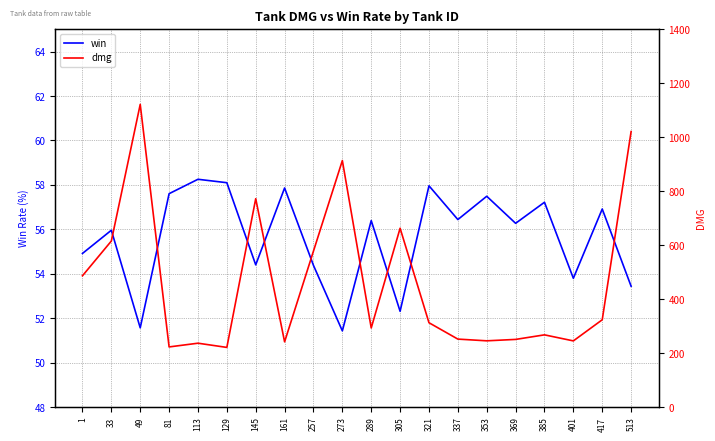

The value of win at 337 is 56.4. True or false?

True